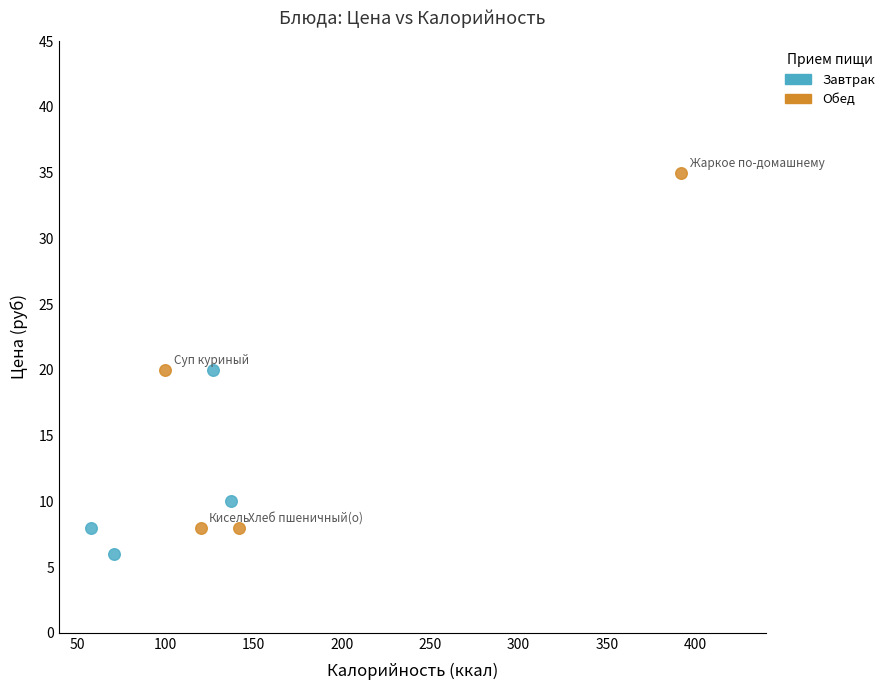

Which series has the largest Y range (max minus min)?

Обед